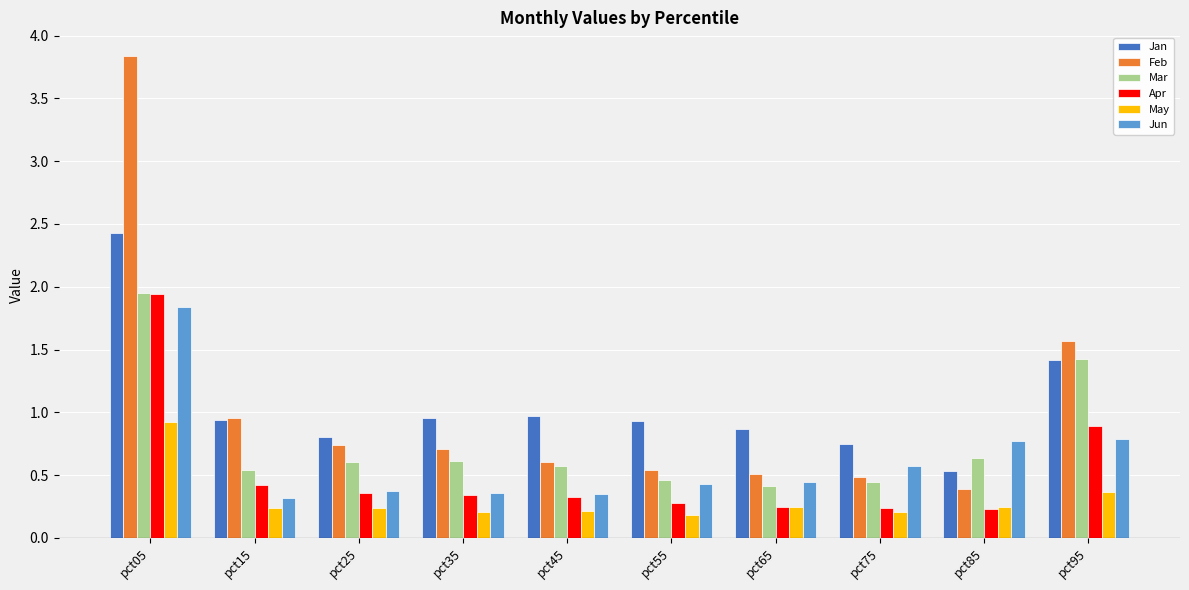

What is the sum of the Jan values at pct75 and pct25?

1.6